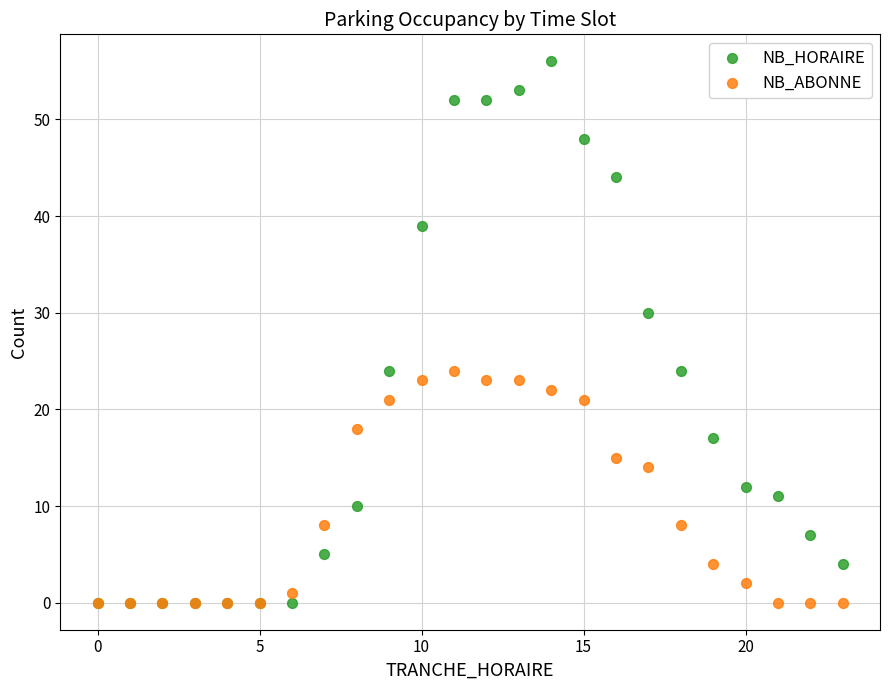

In the NB_HORAIRE series, what Y value is closest to 28?

30